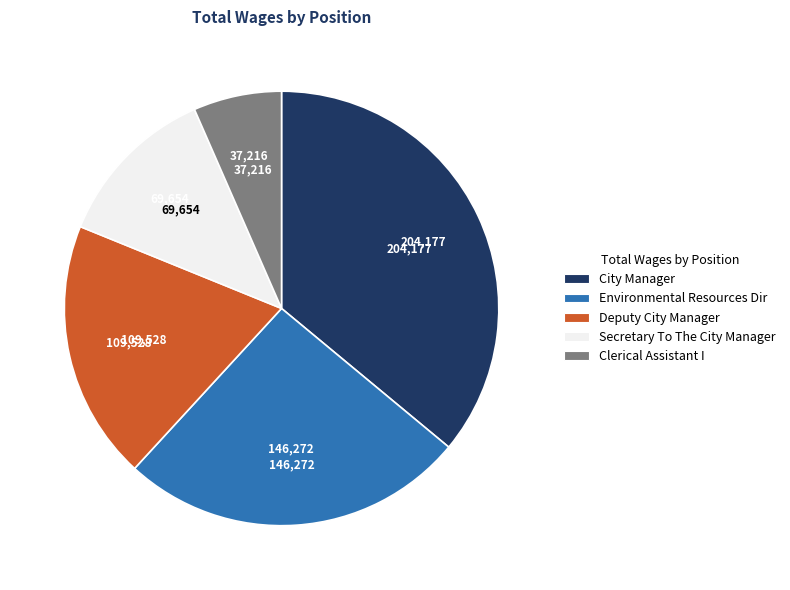

Is it true that City Manager is 36% of the pie?

True